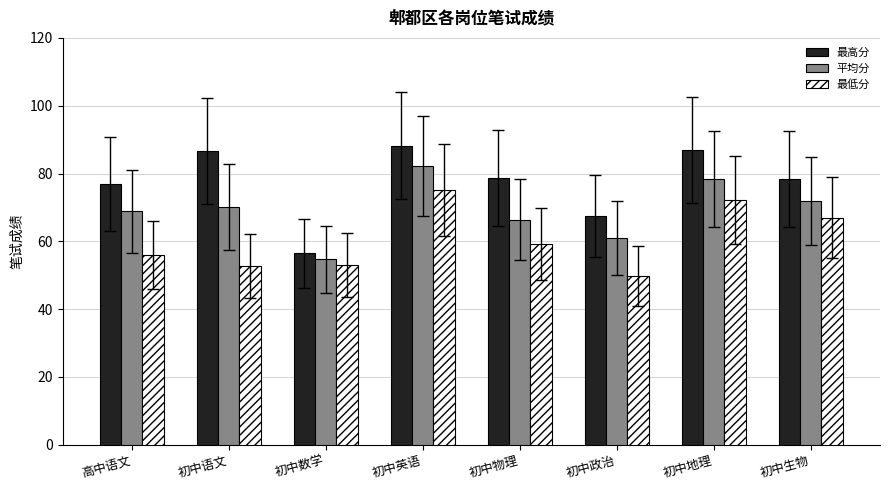

What is the sum of the 平均分 values at 初中地理 and 初中物理?

144.8